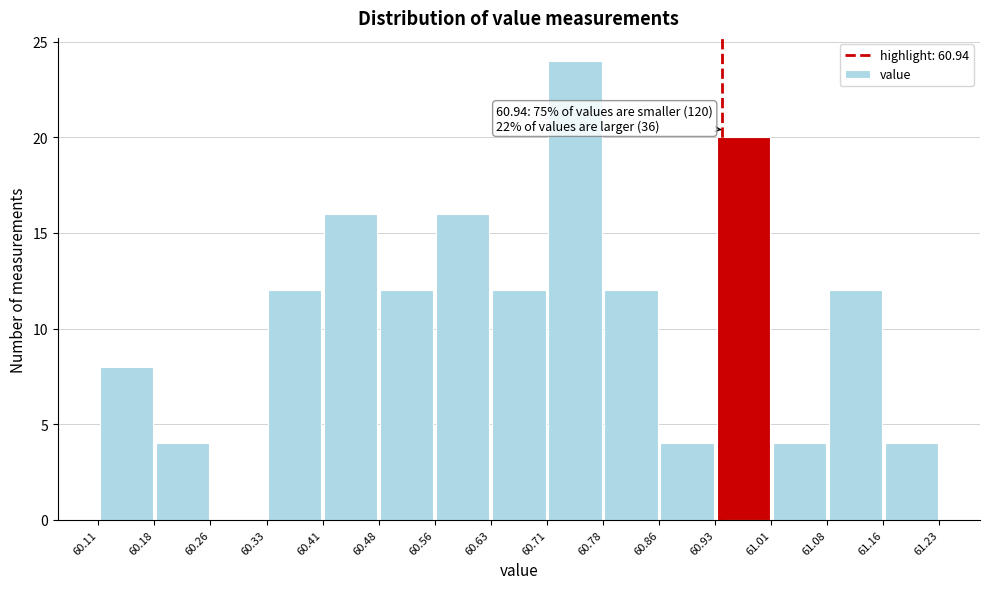

Over which range of the x-axis is the bar tallest?

60.71 to 60.78